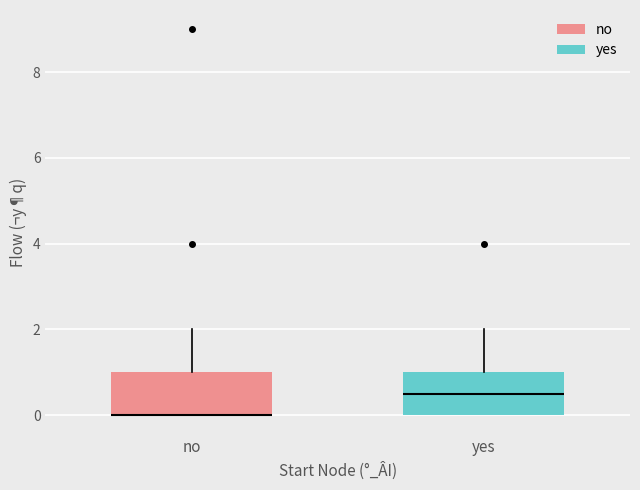

Reading left to right, transcribe this box plot: for each box, give where its median line is, the range the box spans, and where its two whiskers end, as read against the y-axis. The values are not printed on the chart, so give them approximately, as read against the axis.

no: median 0.0 (drawn on the box's lower edge), box 0.0 to 1.0, whiskers 0.0 to 2.0
yes: median 0.6, box 0.0 to 1.0, whiskers 0.0 to 2.0